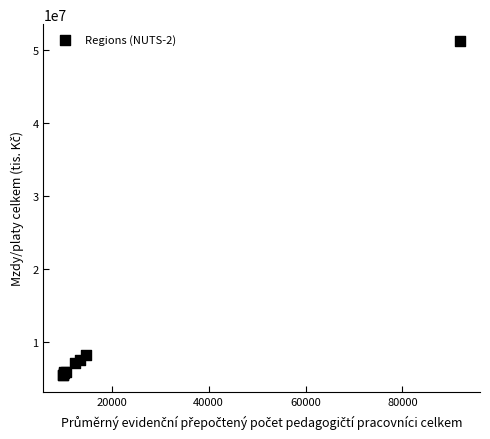

What Y value in the scatter plot is closest to 28368366?

8180310.7